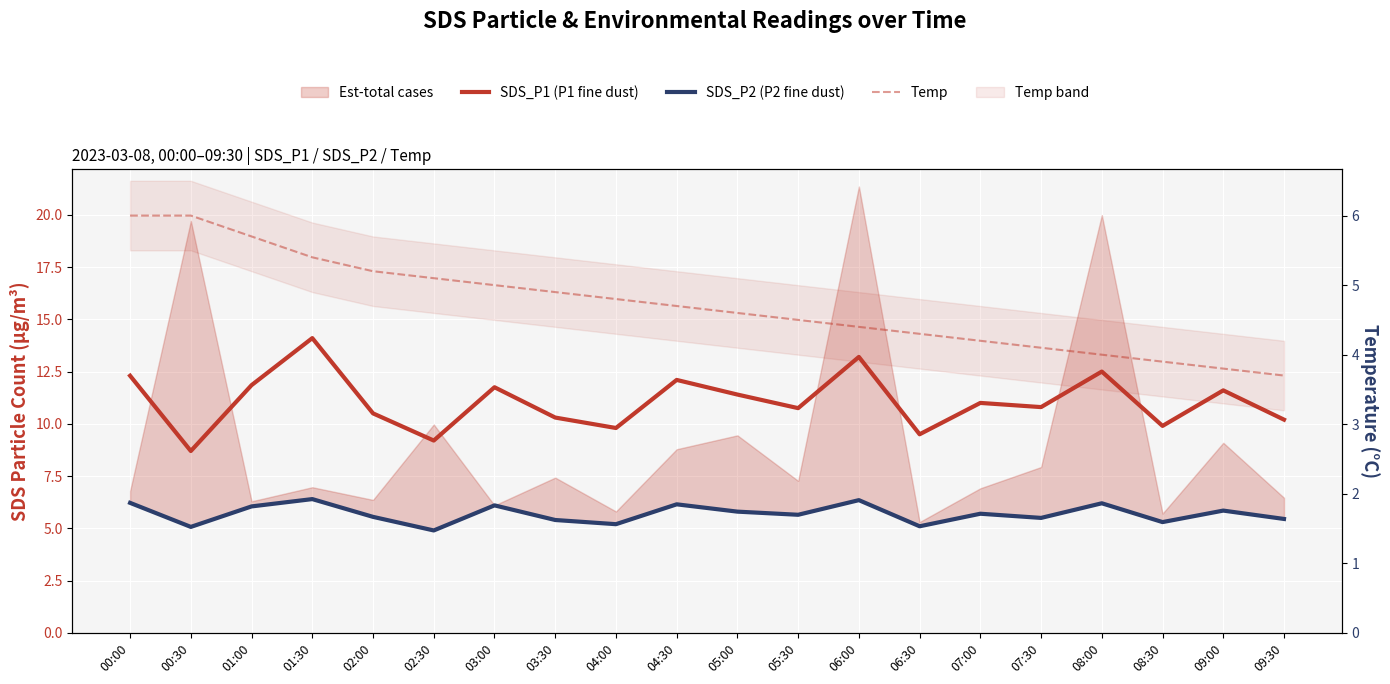

At which category does SDS_P1 (P1 fine dust) reach its first local peak?

01:30